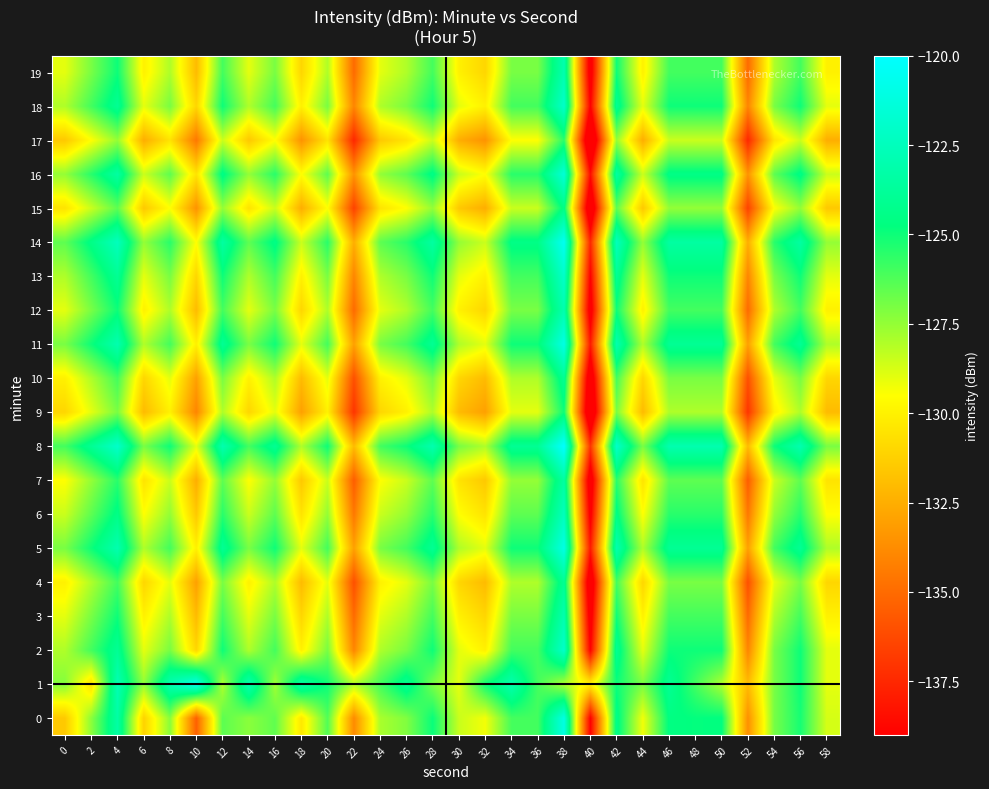

List the series in order of their peak value, highest first.

8, 14, 1, 5, 11, 0, 16, 2, 13, 18, 6, 3, 12, 19, 7, 4, 10, 15, 9, 17